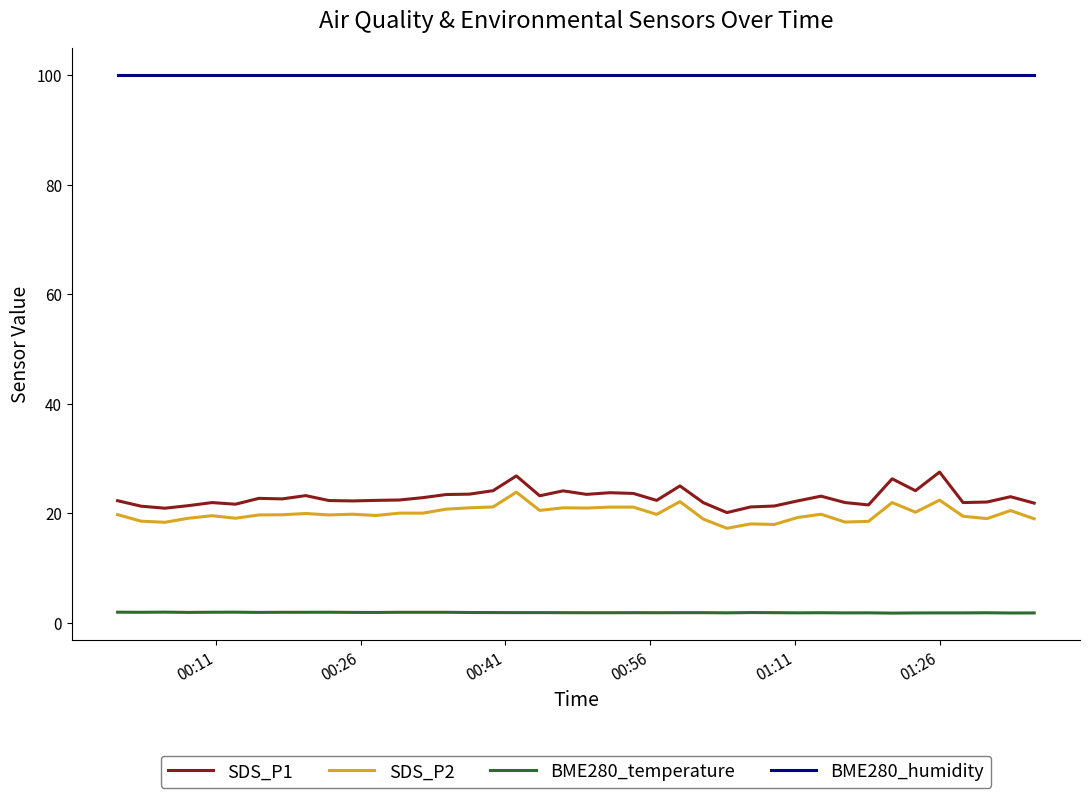

What is the maximum value for SDS_P2?

23.8